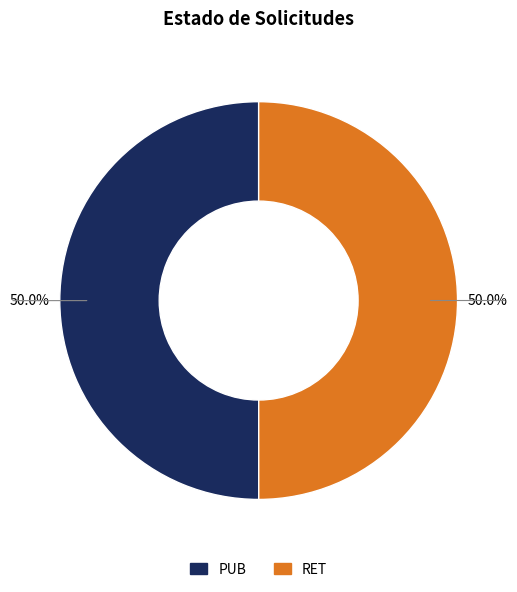

Approximately how many times larger is the value at PUB compared to RET?

1.0